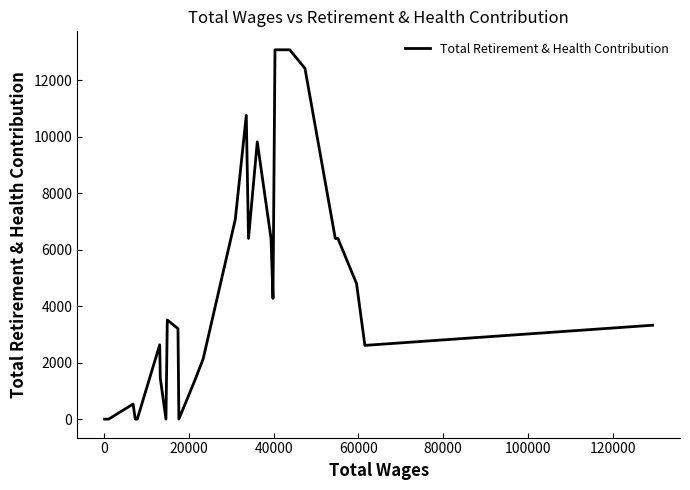

What is the maximum value shown in the chart?

13074